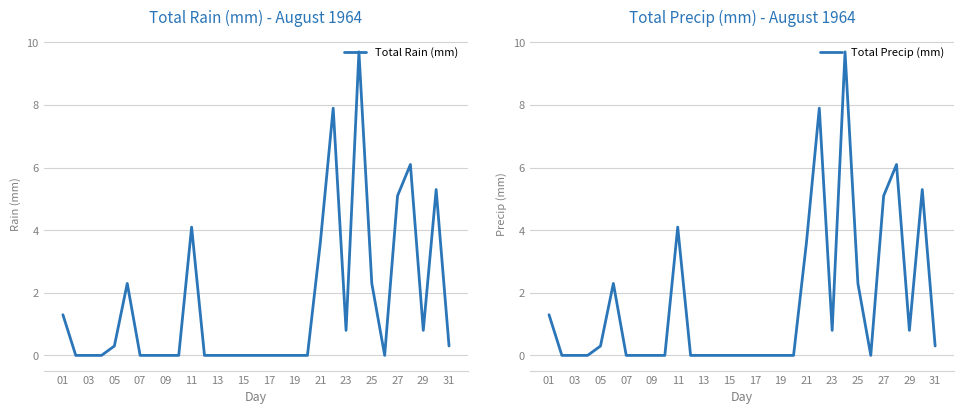

Reading left to right, list all the values displayed in this chart.

Total Rain (mm): 1.3	0.0	0.0	0.0	0.3	2.3	0.0	0.0	0.0	0.0	4.1	0.0	0.0	0.0	0.0	0.0	0.0	0.0	0.0	0.0	3.6	7.9	0.8	9.7	2.3	0.0	5.1	6.1	0.8	5.3	0.3
Total Precip (mm): 1.3	0.0	0.0	0.0	0.3	2.3	0.0	0.0	0.0	0.0	4.1	0.0	0.0	0.0	0.0	0.0	0.0	0.0	0.0	0.0	3.6	7.9	0.8	9.7	2.3	0.0	5.1	6.1	0.8	5.3	0.3